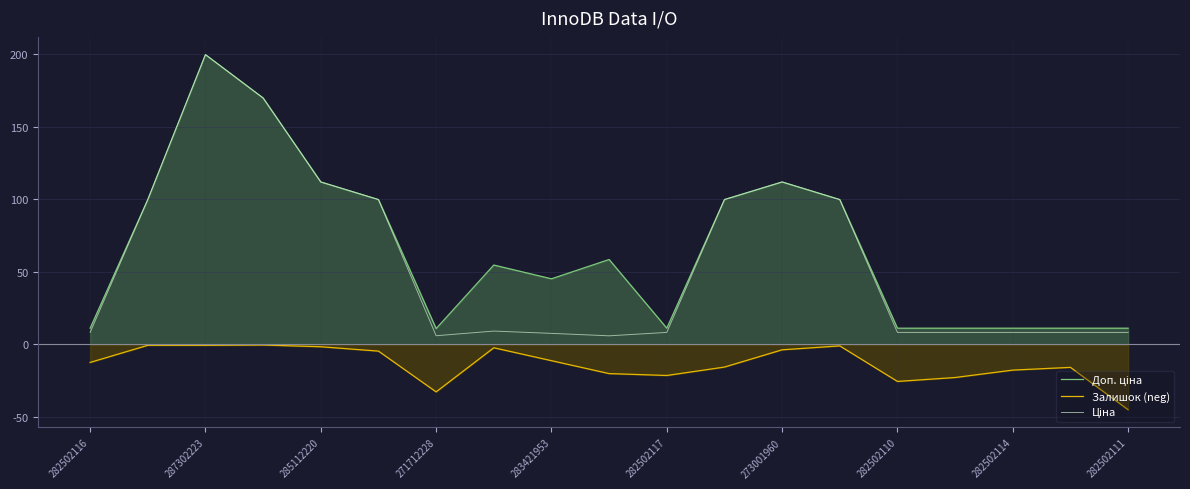

True or false: Залишок (neg) has a value of -6.9 at 282502110.

False